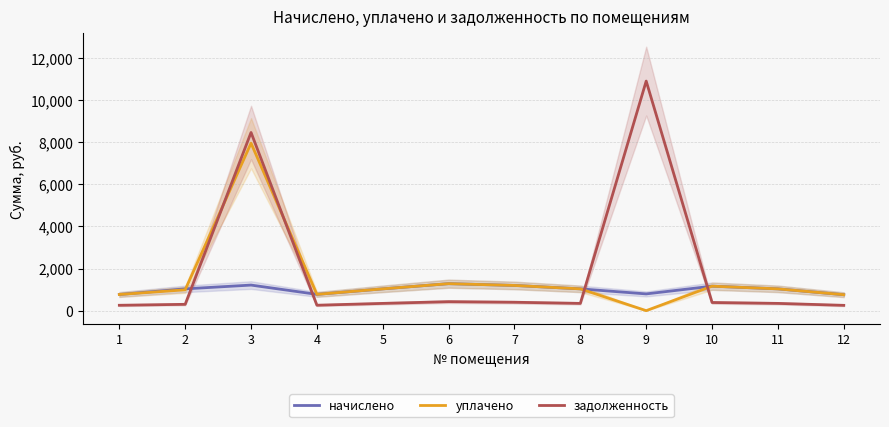

At which label does задолженность first exceed 344?

3